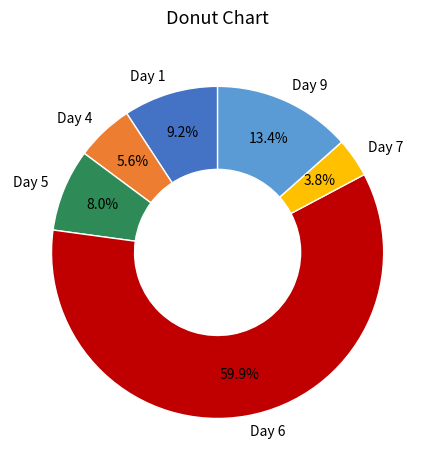

What is the total percentage of Day 7 and Day 5?

11.8%